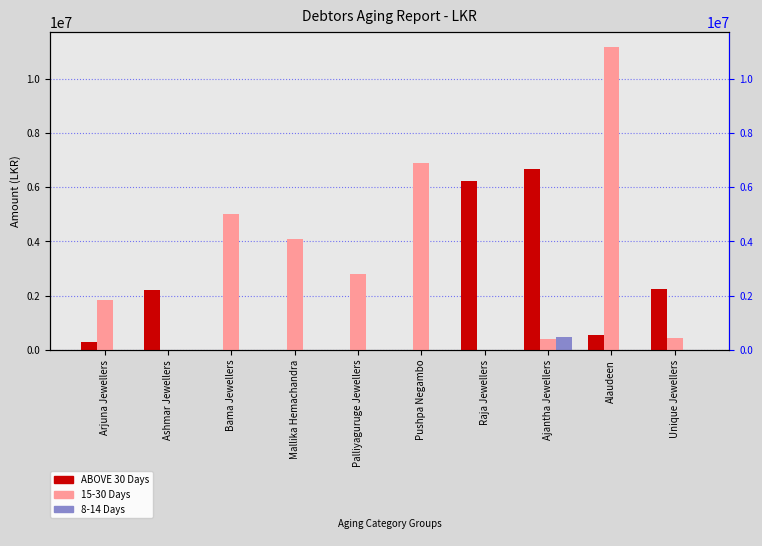

Which category has the highest value in the 15-30 Days series?

Alaudeen